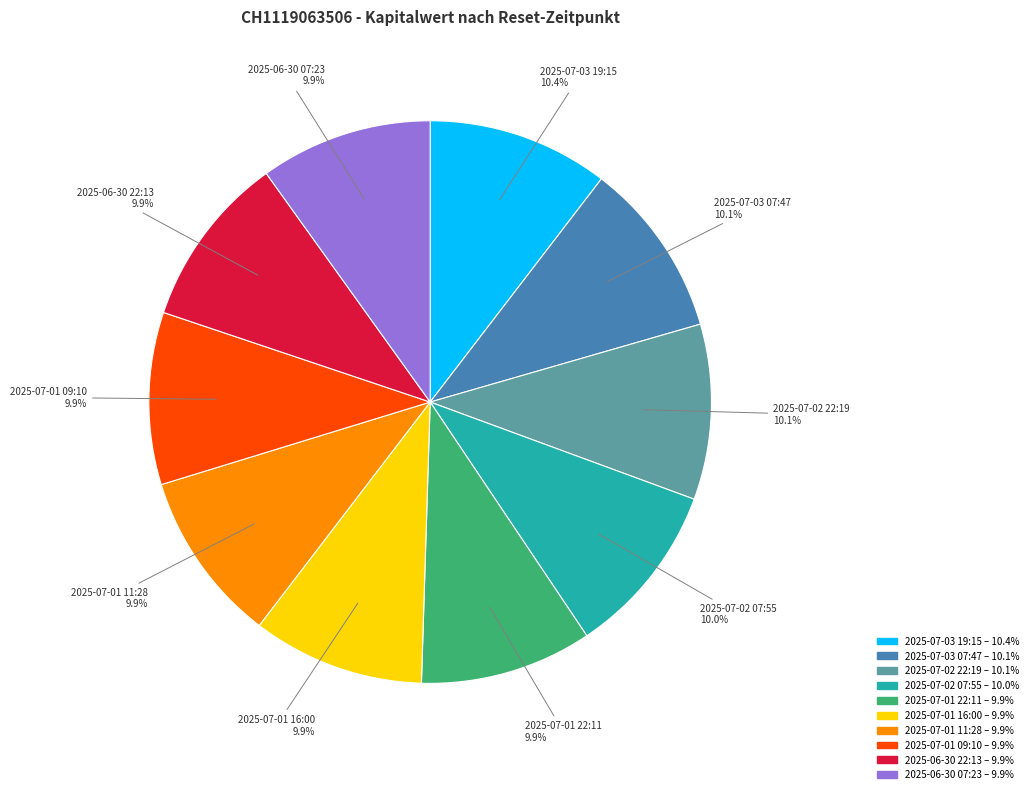

The 2025-07-03 07:47 slice represents 1% of the pie. True or false?

False